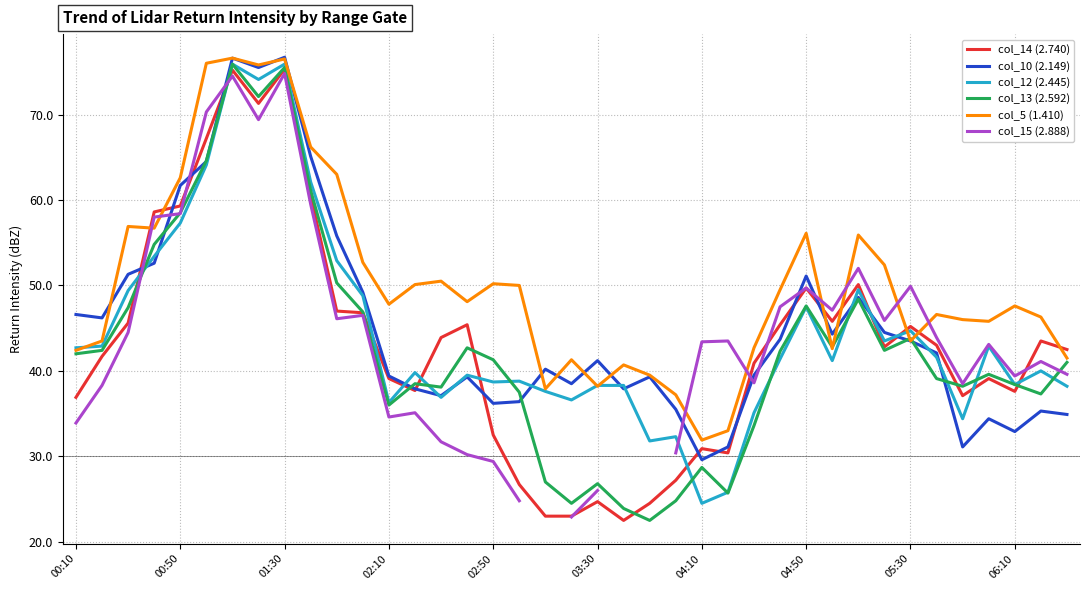

What are all the series names shown in the legend?

col_14 (2.740), col_10 (2.149), col_12 (2.445), col_13 (2.592), col_5 (1.410), col_15 (2.888)